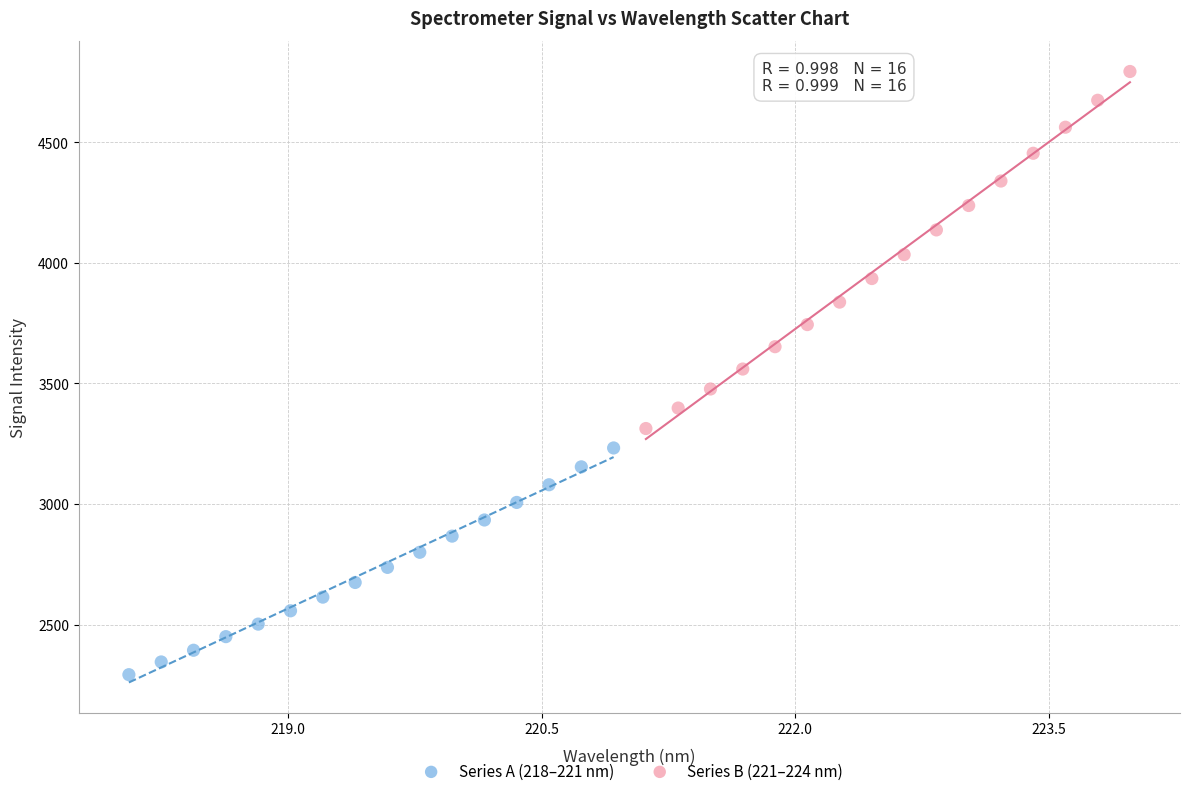

Which series reaches the maximum Y coordinate?

Series B (221–224 nm)